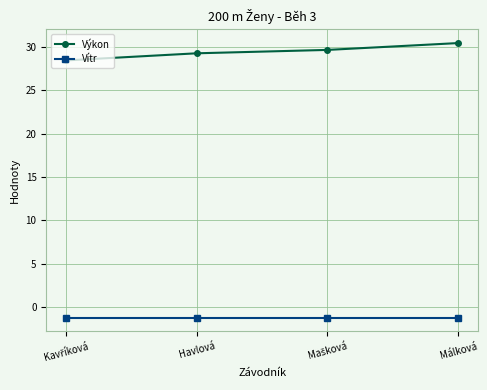

What is the total value across all series at Málková?

29.2